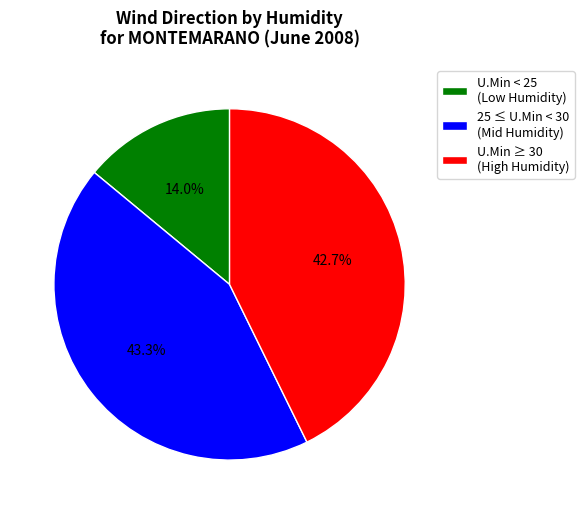

How much of the chart is everything except U.Min ≥ 30 (High Humidity)?

57.3%